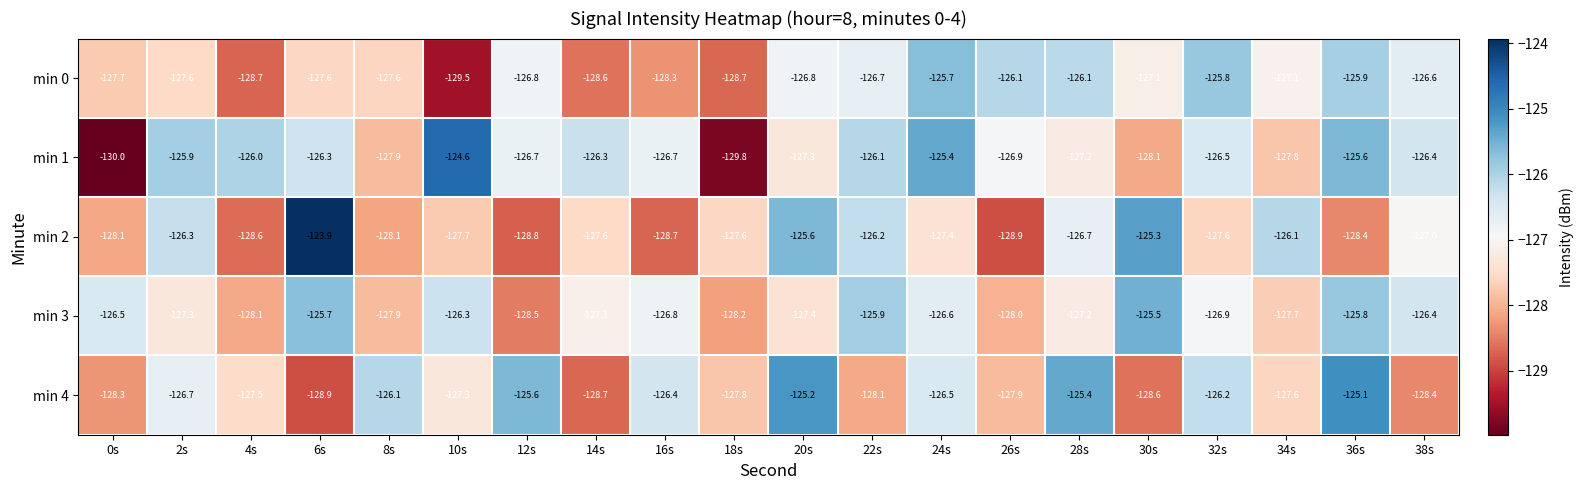

Which series has the widest spread of values?

min 1